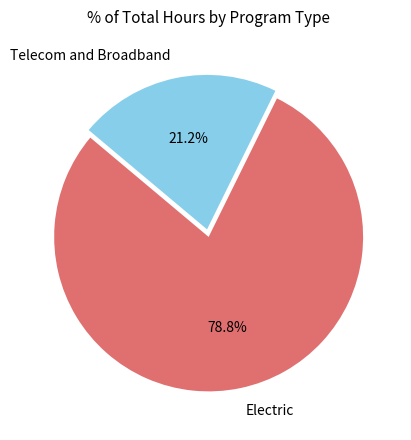

Between Electric and Telecom and Broadband, which is larger?

Electric